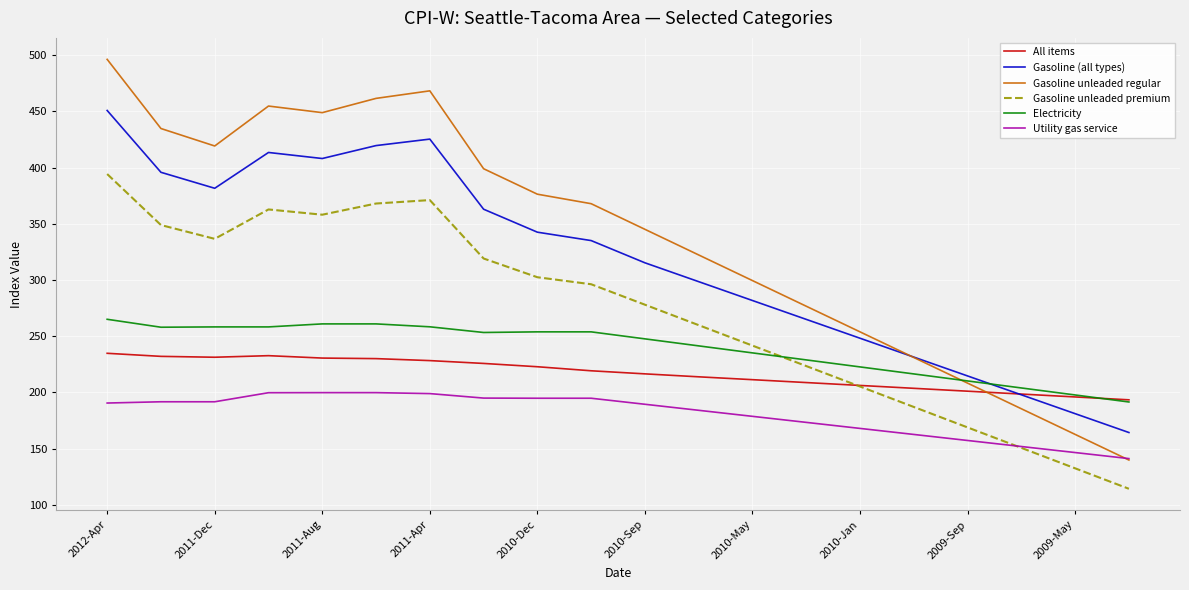

What is the minimum value for Electricity?

191.5